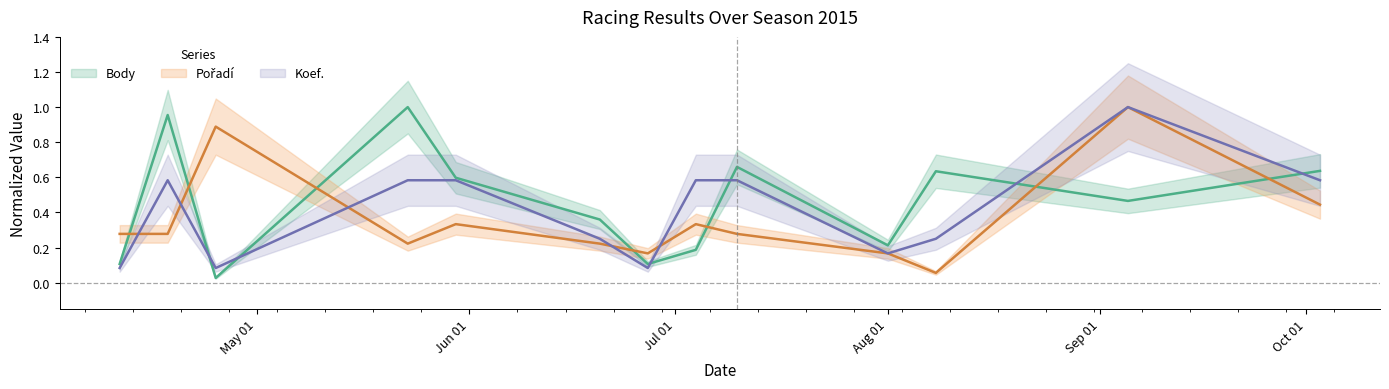

Which has a higher value, 2015-10-03 or 2015-07-10?

2015-07-10